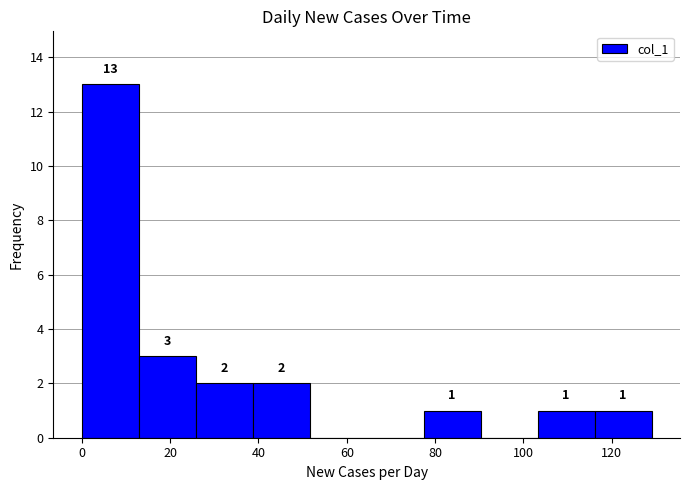

Over which range of the x-axis is the bar tallest?

0 to 12